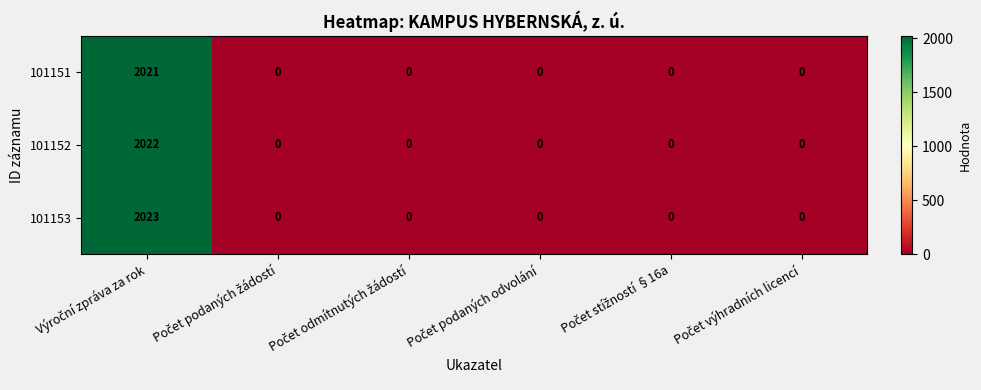

Which series has the largest total across all categories?

101153